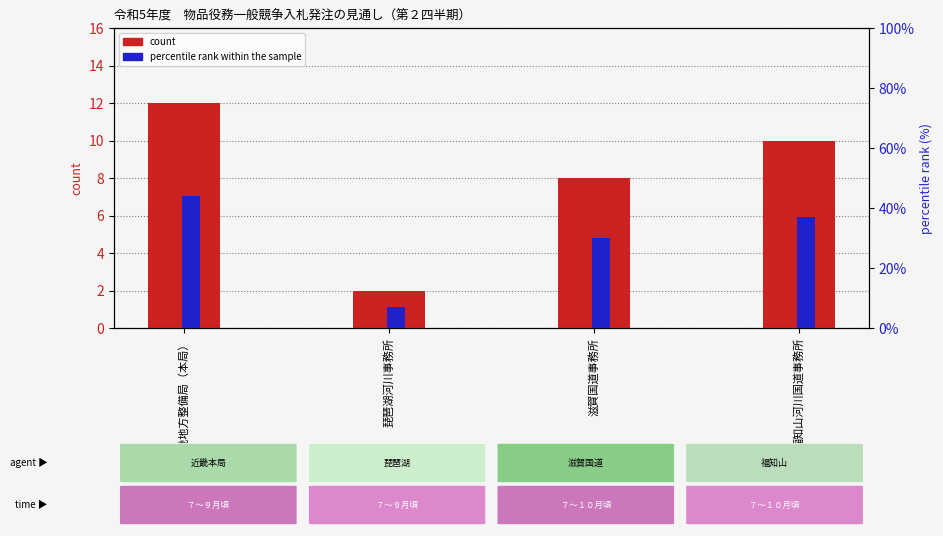

Reading left to right, what are all the values shown in this chart?

count: 近畿地方整備局（本局）=12	琵琶湖河川事務所=2	滋賀国道事務所=8	福知山河川国道事務所=10
percentile rank within the sample: 近畿地方整備局（本局）=44	琵琶湖河川事務所=7	滋賀国道事務所=30	福知山河川国道事務所=37